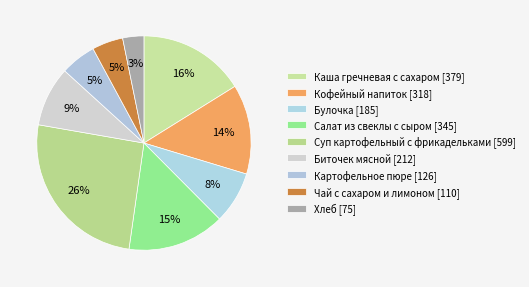

Is there a majority slice in this chart?

No